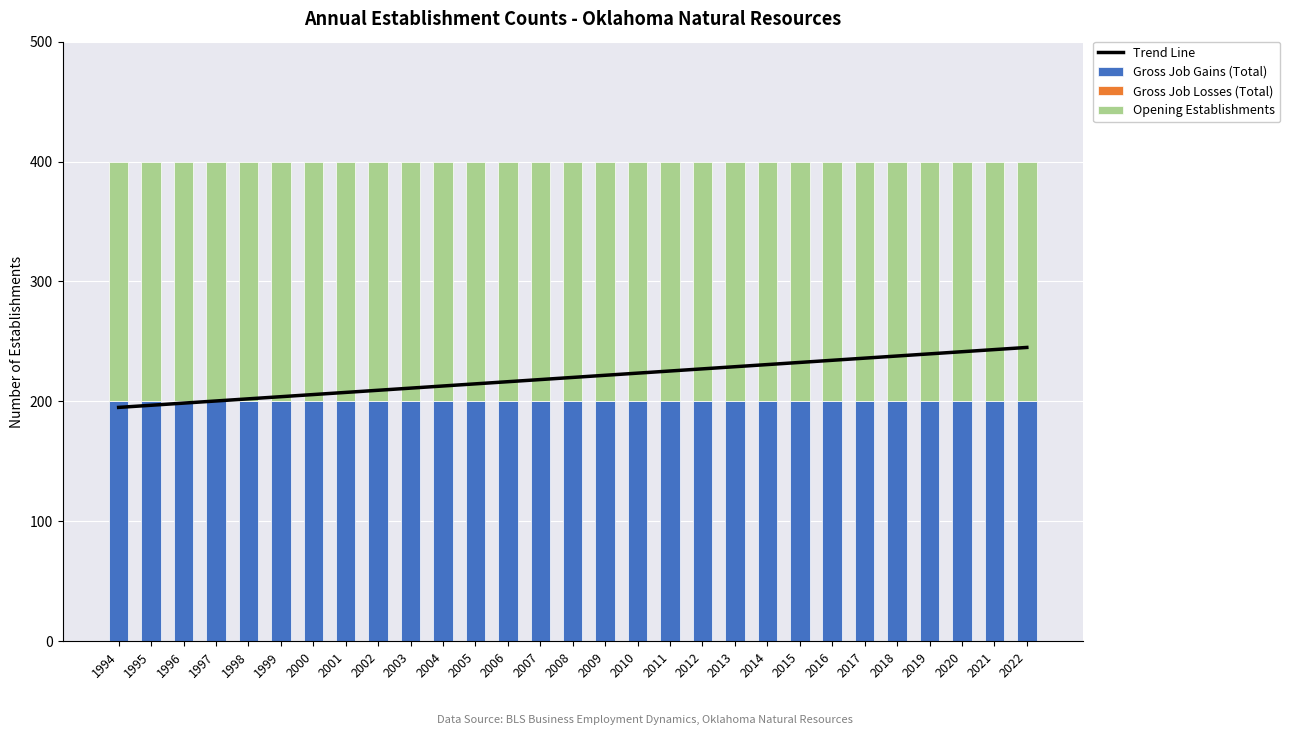

Which series has the largest range (max minus min)?

Trend Line